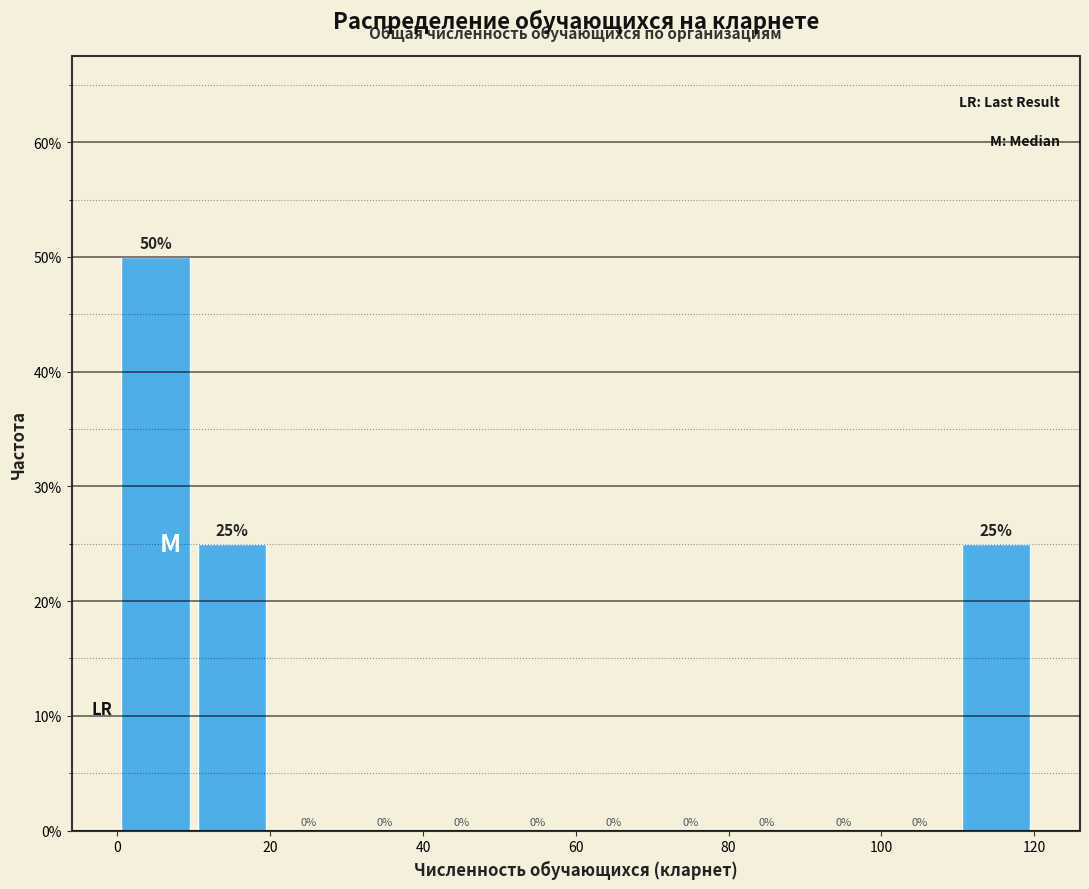

Reading left to right, list every bar in this chart as the range it spans on the x-axis followed by its height.

0 to 10: 50
10 to 20: 25
20 to 30: 0
30 to 40: 0
40 to 50: 0
50 to 60: 0
60 to 70: 0
70 to 80: 0
80 to 90: 0
90 to 100: 0
100 to 110: 0
110 to 120: 25